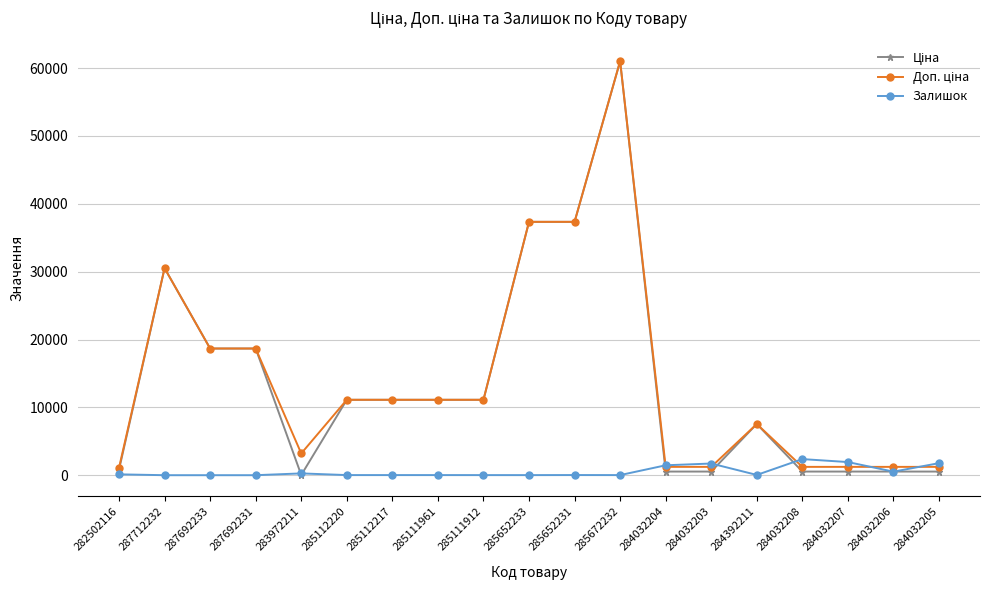

Is this an area chart (filled region under the line)?

No